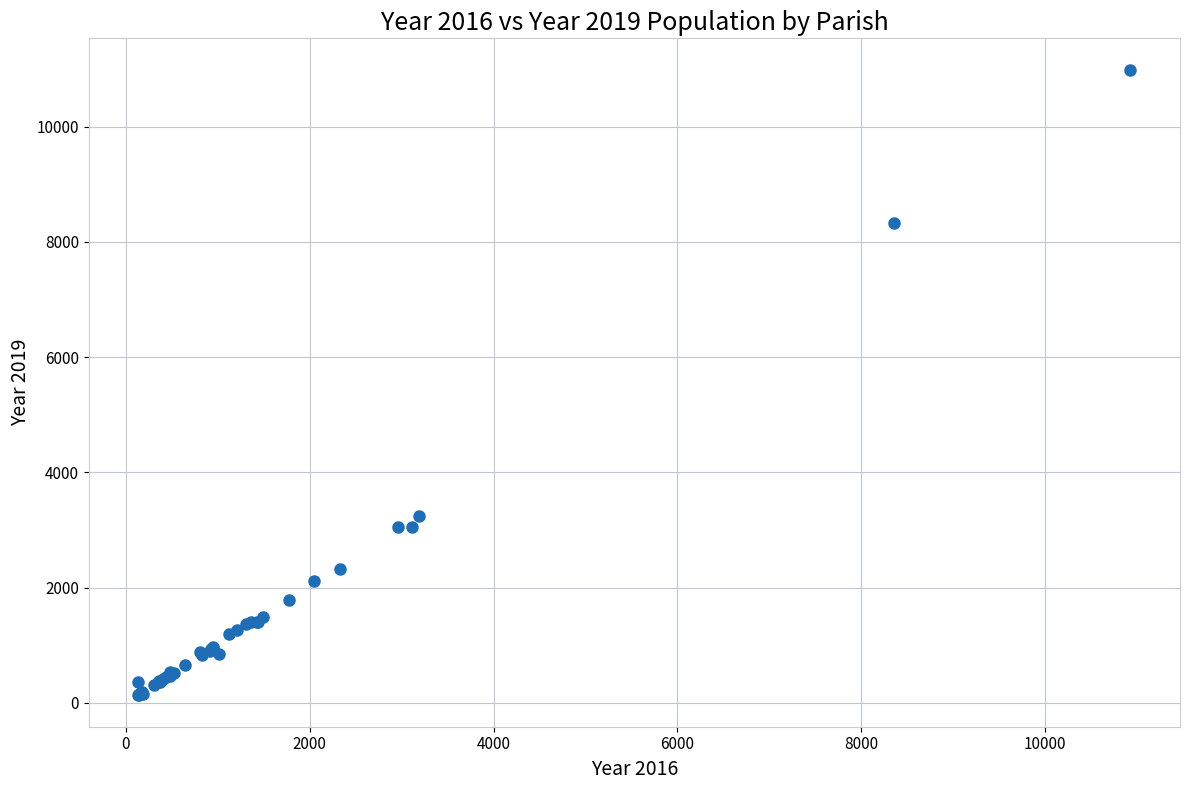

What Y value in the scatter plot is closest to 5559?

3233